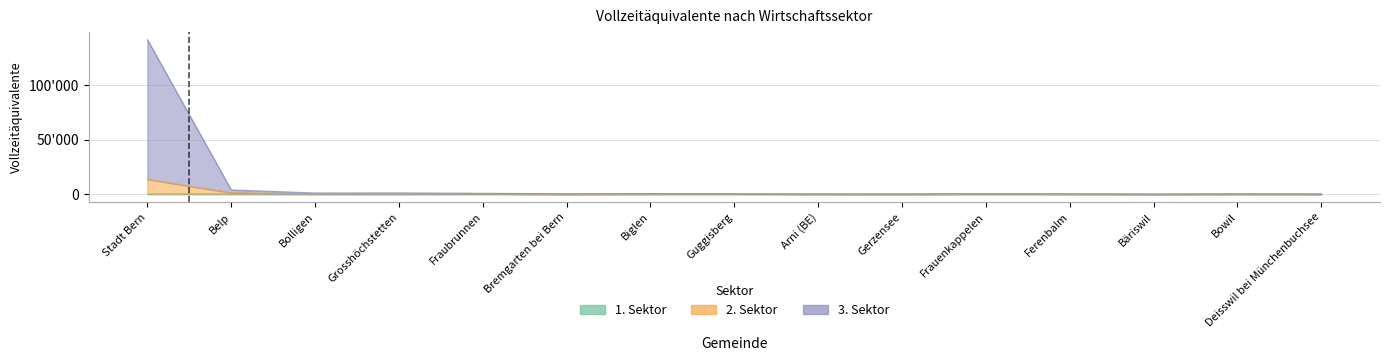

Where does the 3. Sektor series first go above 392?

Stadt Bern